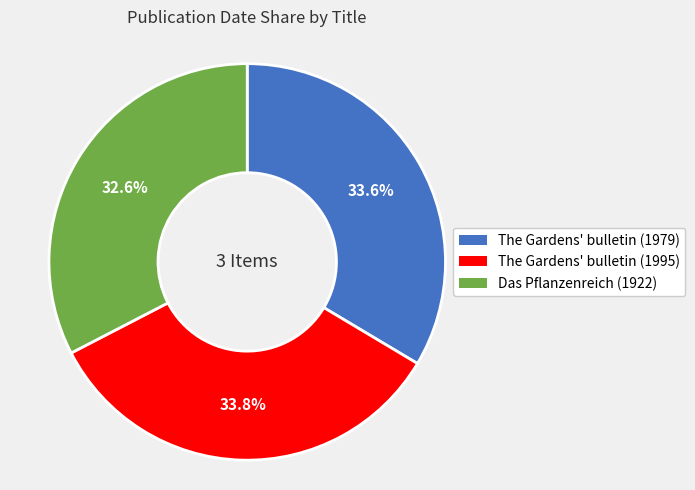

Count the number of slices in the pie.

3